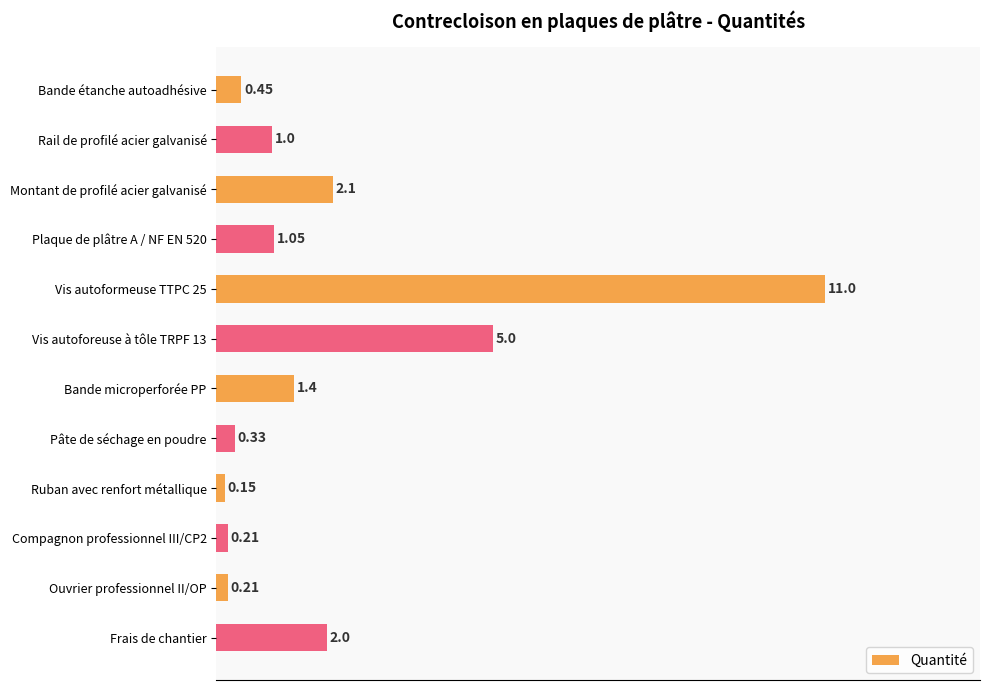

At which label is the value closest to 5?

Vis autoforeuse à tôle TRPF 13